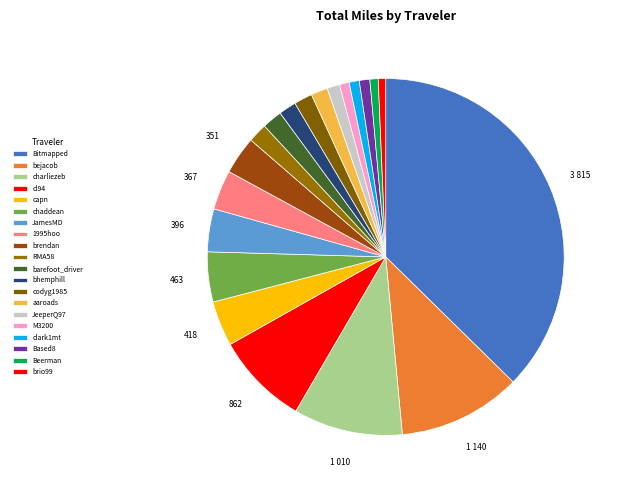

What is the change in value from 1995hoo to aaroads?

-212.1